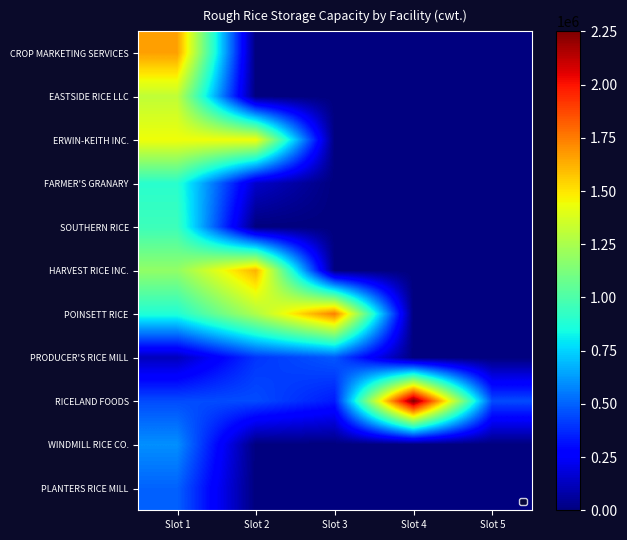

Which has a higher value, Slot 1 or Slot 2?

Slot 1